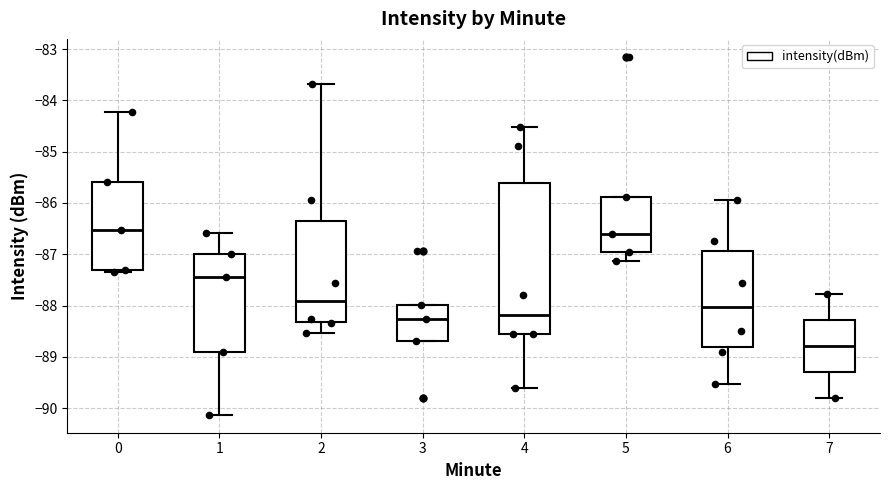

Reading left to right, read every box against the y-axis: the position of its median line, the range the box covers, and the ends of its whiskers. The values are not printed on the chart, so give them approximately, as read against the axis.

0: median -86.5, box -87.3 to -85.6, whiskers -87.3 (just below the box's lower edge) to -84.2
1: median -87.4, box -88.9 to -87.0, whiskers -90.1 to -86.6
2: median -87.9, box -88.3 to -86.4, whiskers -88.5 to -83.7
3: median -88.3, box -88.7 to -88.0, whiskers -88.7 to -88.0
4: median -88.2, box -88.6 to -85.6, whiskers -89.6 to -84.5
5: median -86.6, box -87.0 to -85.9, whiskers -87.1 to -85.9
6: median -88.0, box -88.8 to -86.9, whiskers -89.5 to -85.9
7: median -88.8, box -89.3 to -88.3, whiskers -89.8 to -87.8